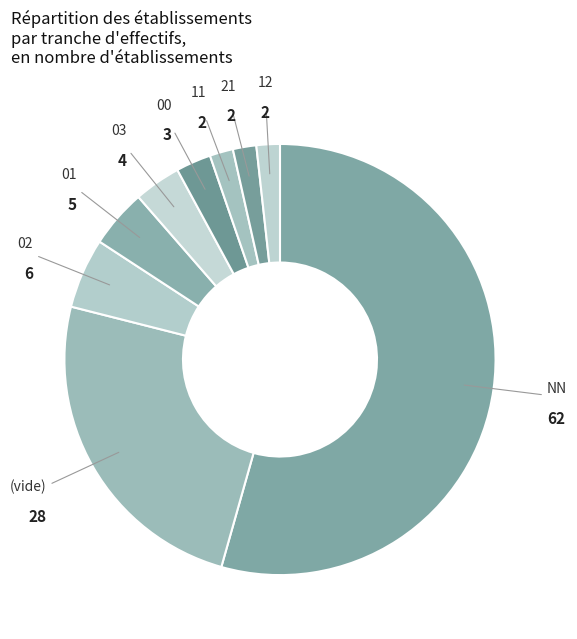

Approximately how many times larger is the value at 03 compared to 02?

0.7